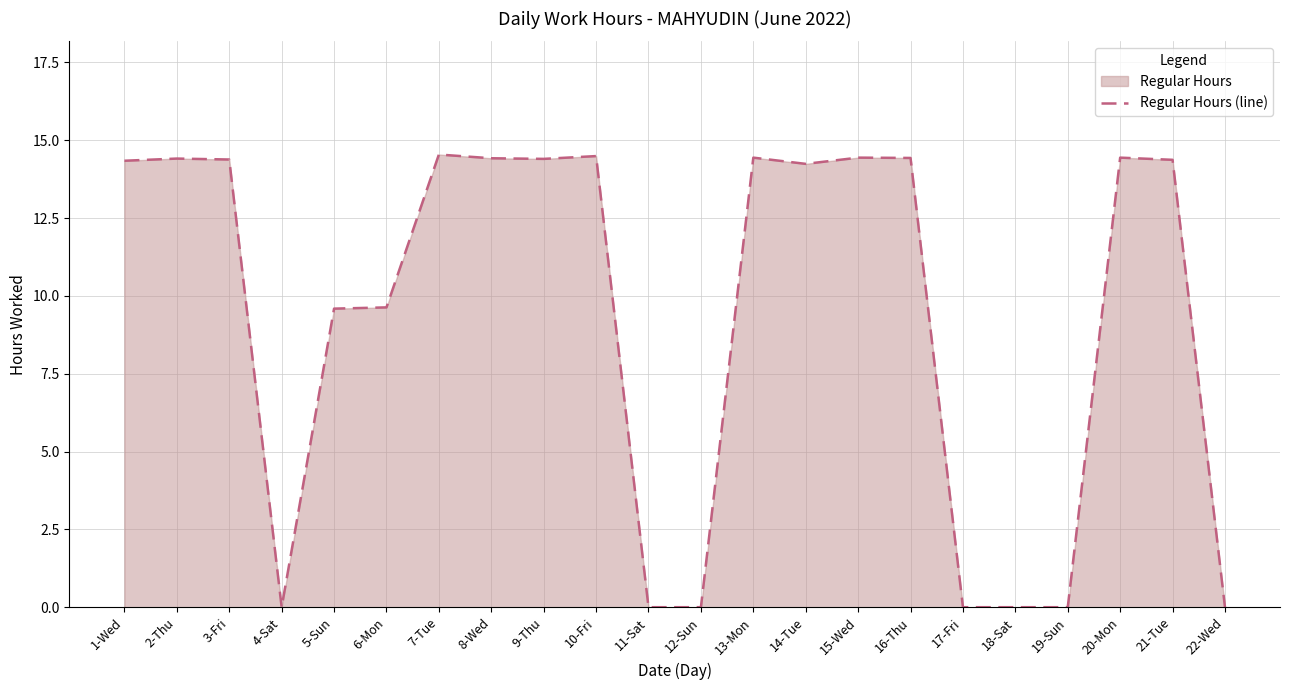

How many data points are less than 14?

9